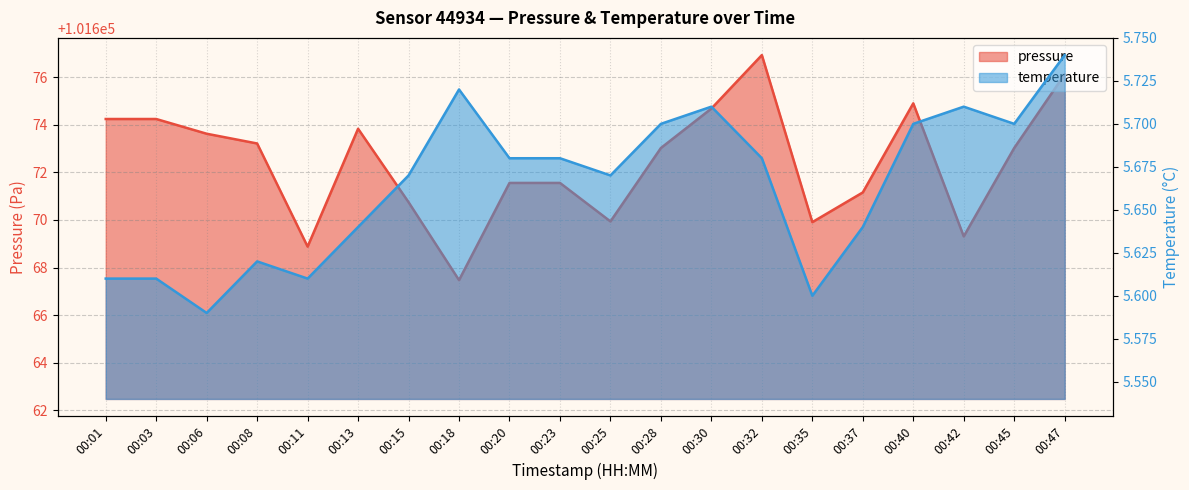

Which category has the lowest value in the temperature series?

00:06